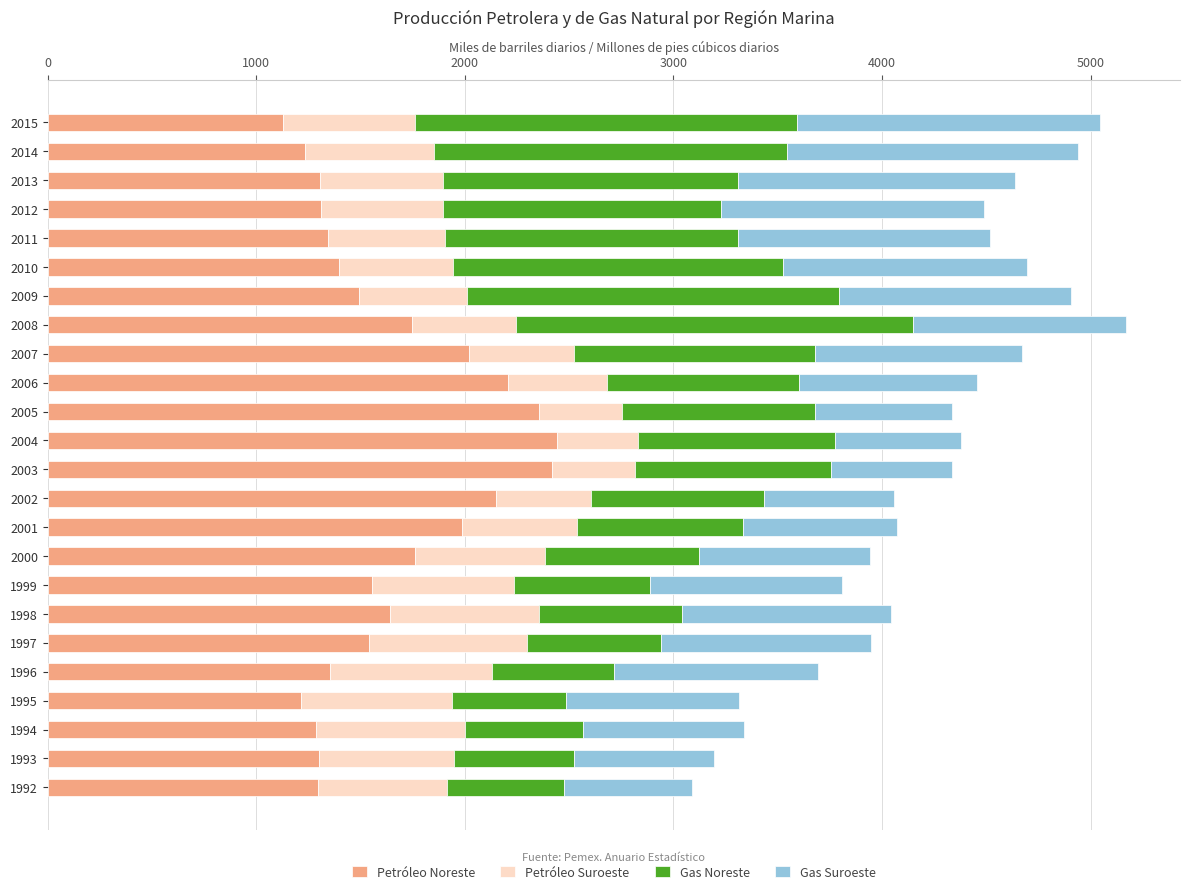

What is the average value of the Petróleo Noreste series?

1644.8